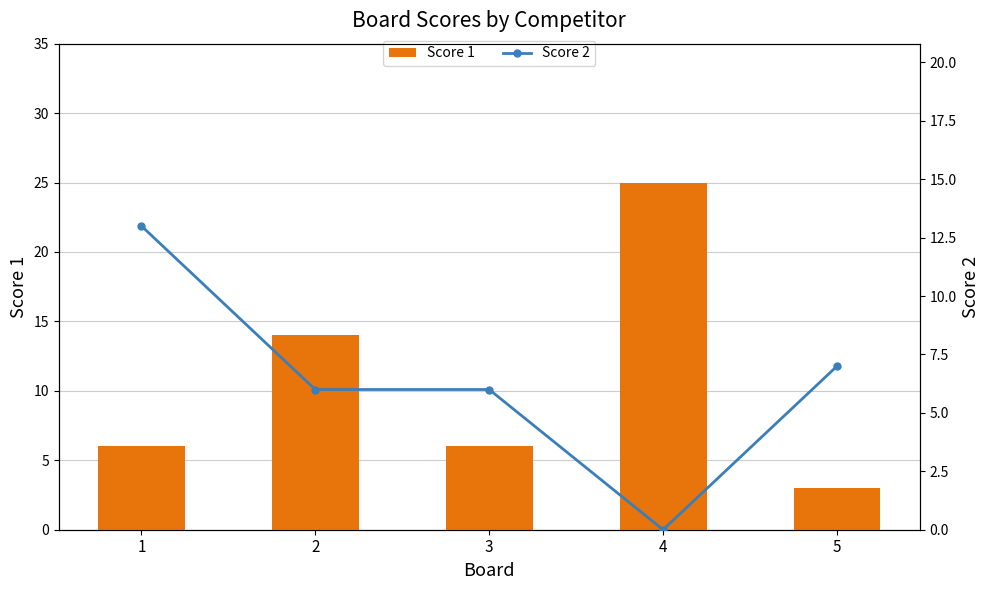

Between 4 and 5, which series saw the biggest shift?

Score 1